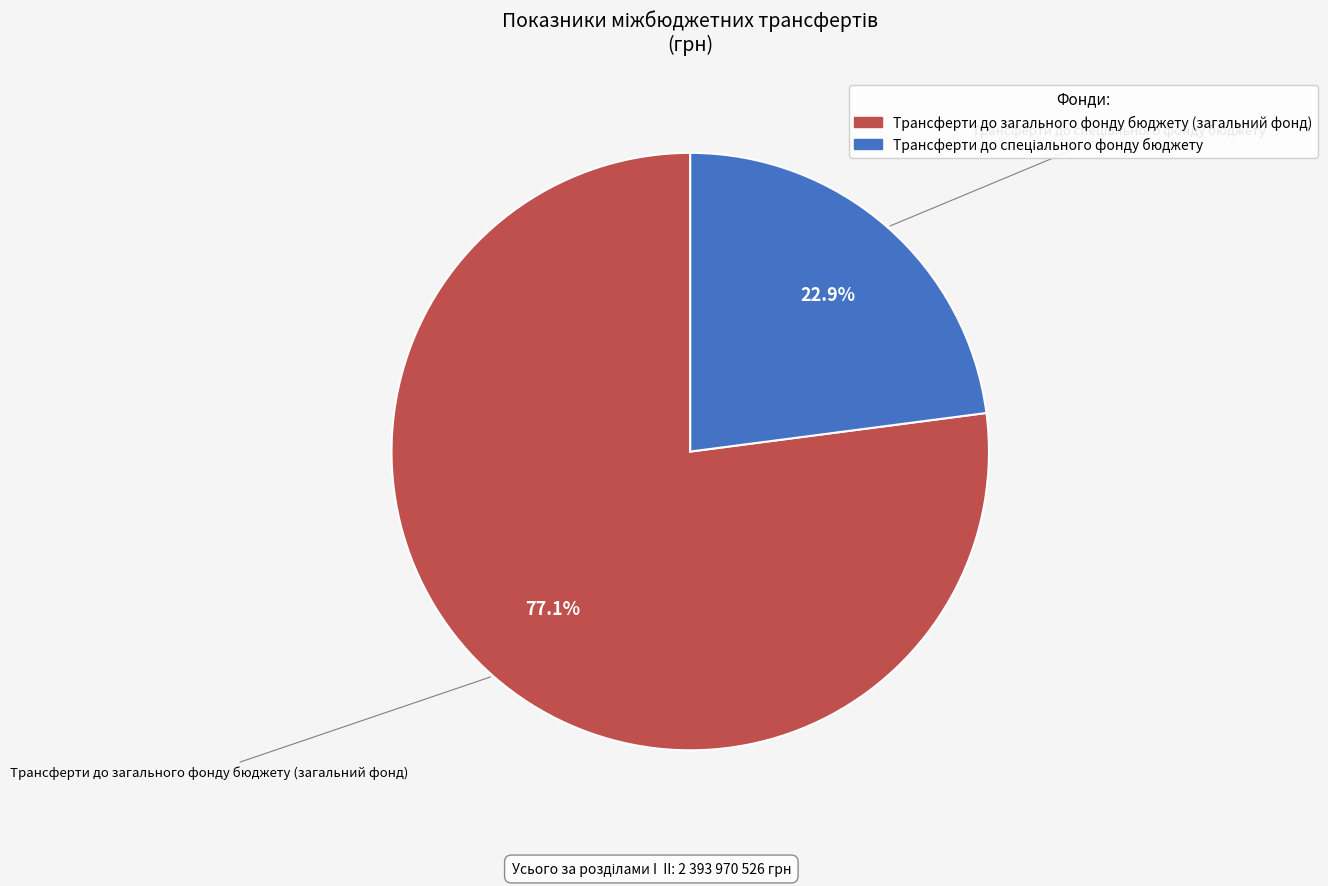

Count the number of slices in the pie.

2